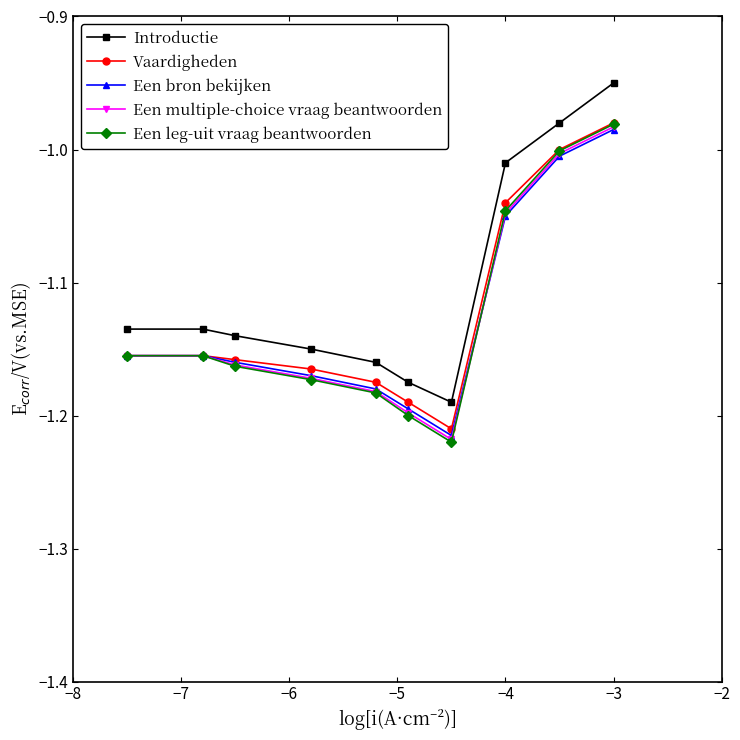

Which series has the largest total across all categories?

Introductie